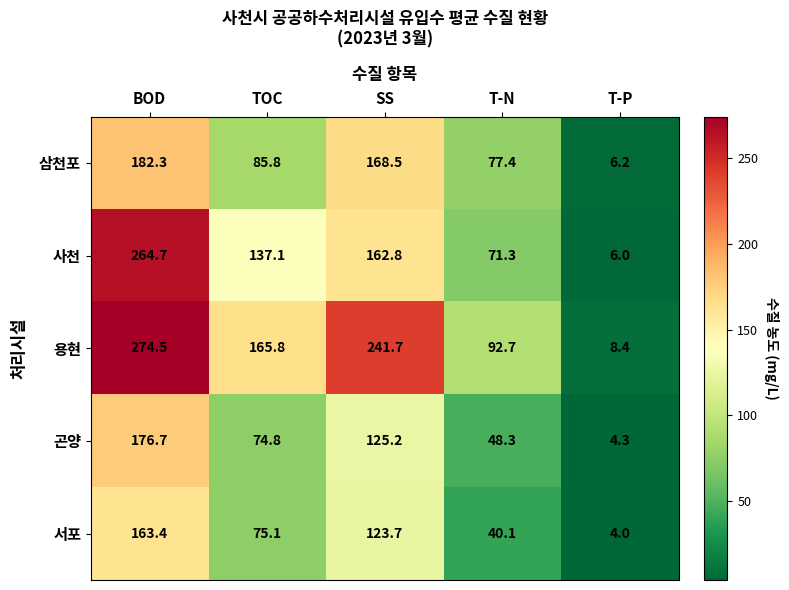

Rank the series by their maximum value, from highest to lowest.

용현, 사천, 삼천포, 곤양, 서포